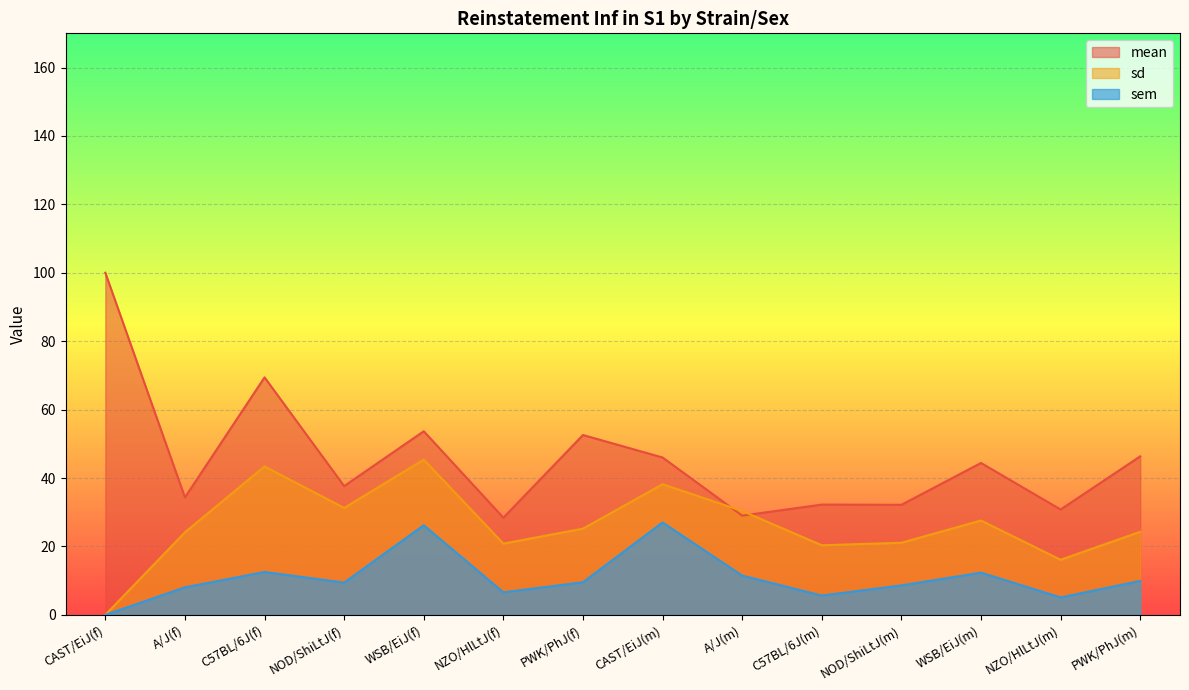

True or false: sem and sd cross at least once.

False